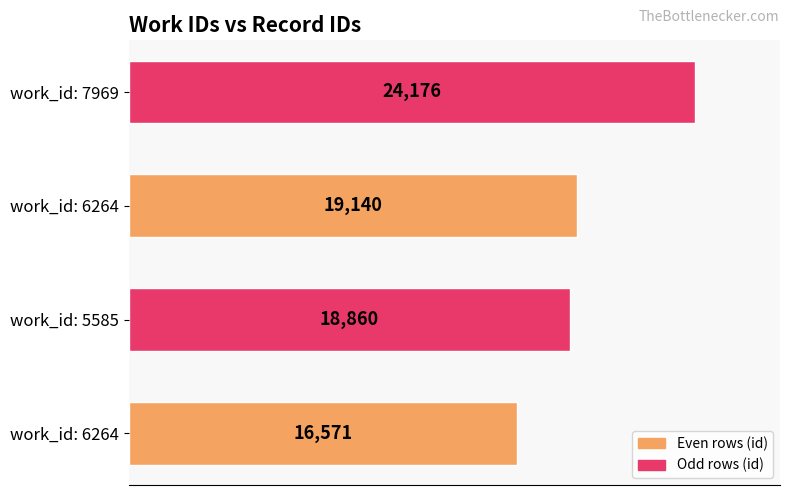

Are the bars horizontal?

Yes